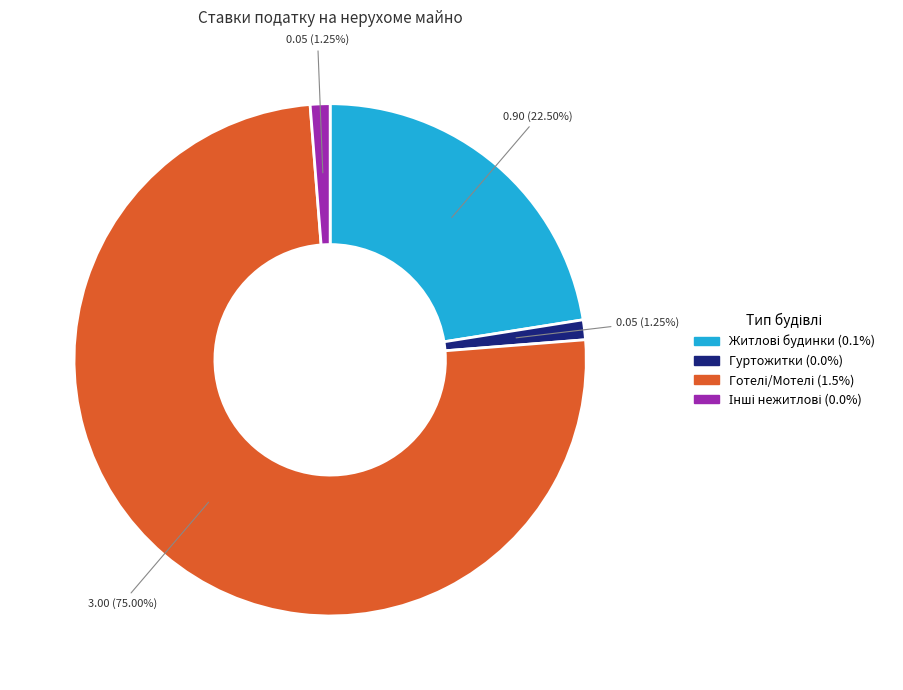

How many segments does this pie chart have?

4